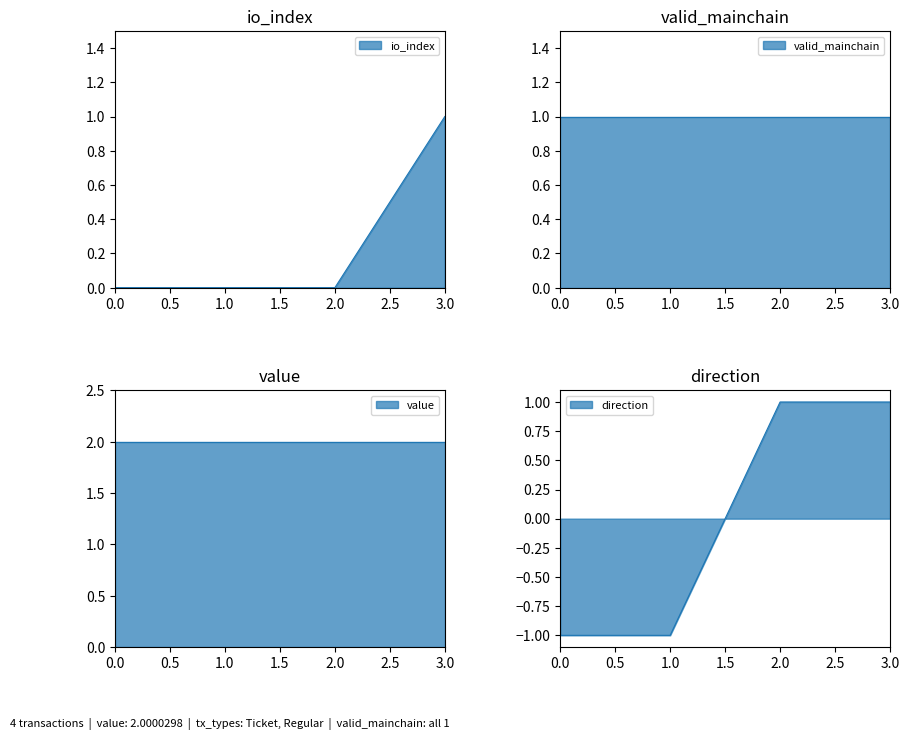

At how many categories does at least one series exceed 0?

4